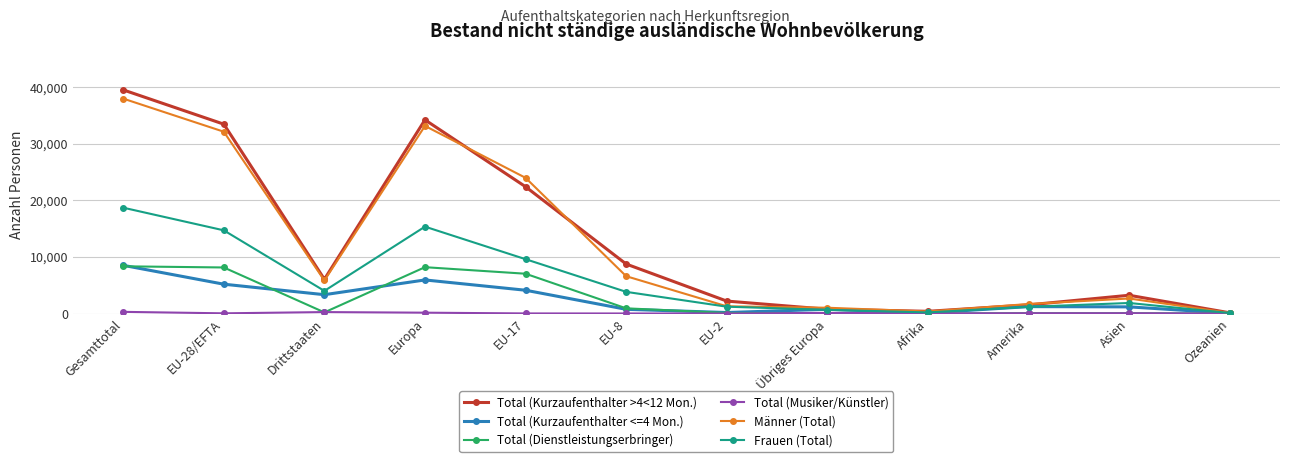

What is the label of the 8th point from the left?

Übriges Europa